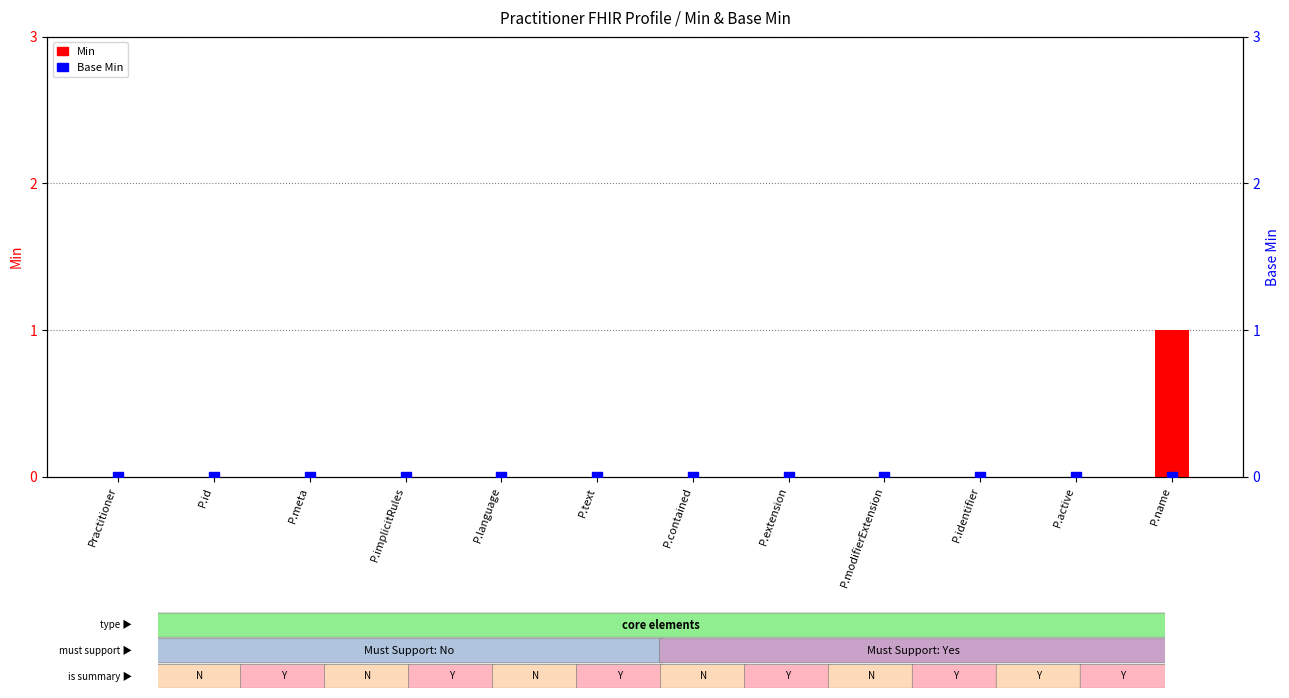

At how many categories does at least one series exceed 0?

1